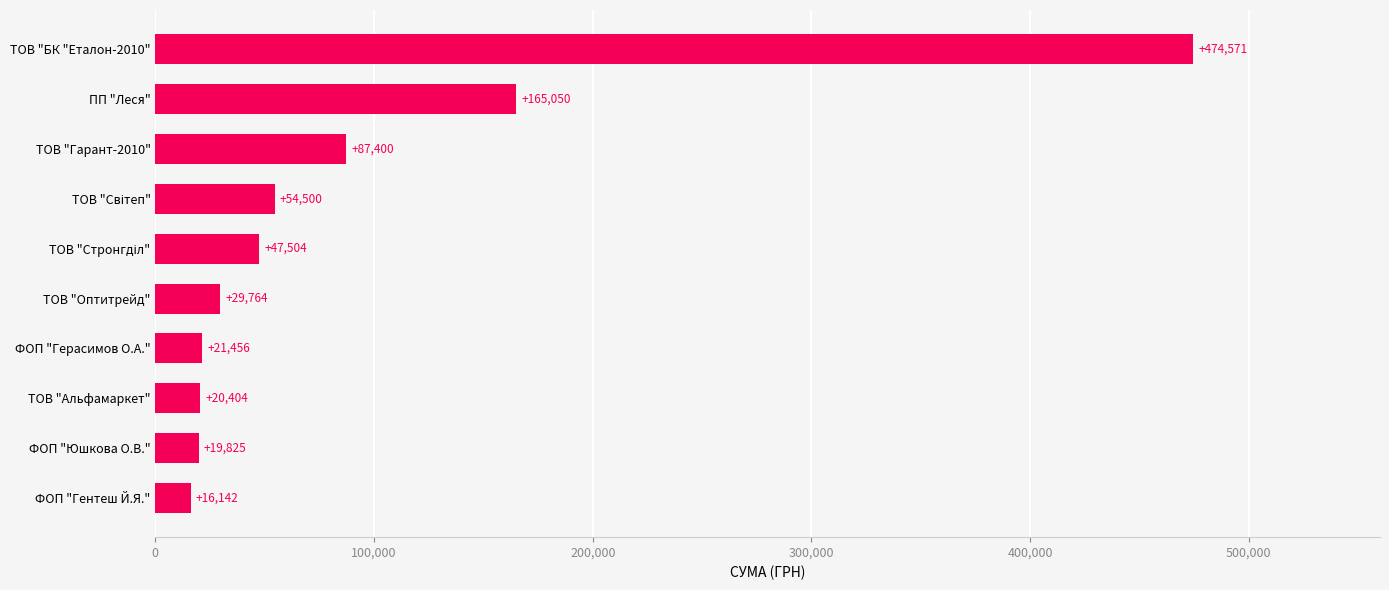

Approximately how many times larger is the value at ФОП "Юшкова О.В." compared to ТОВ "Оптитрейд"?

0.7